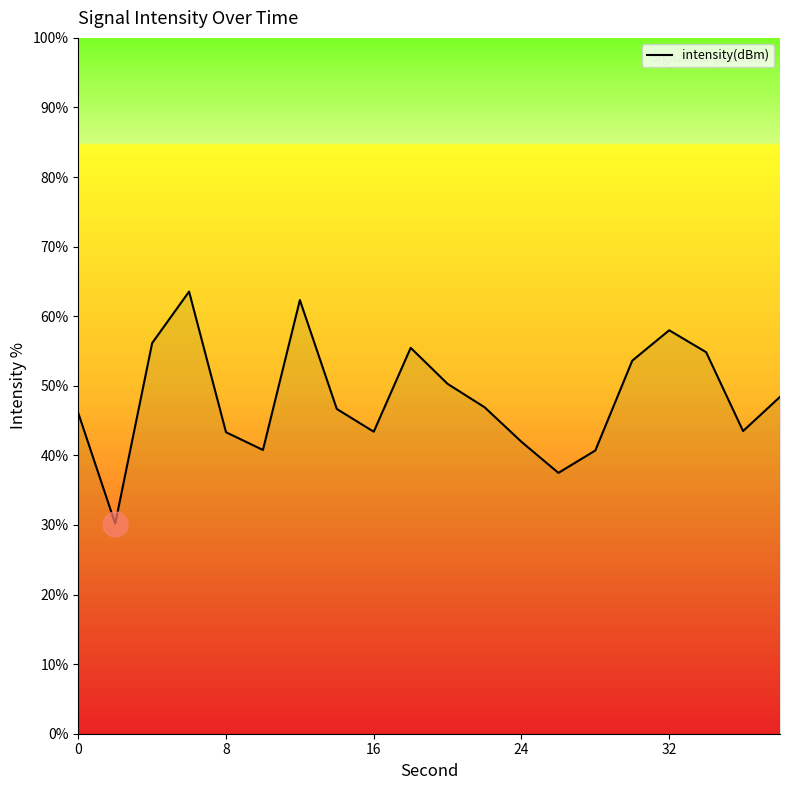

Count the number of categories in the chart.

20